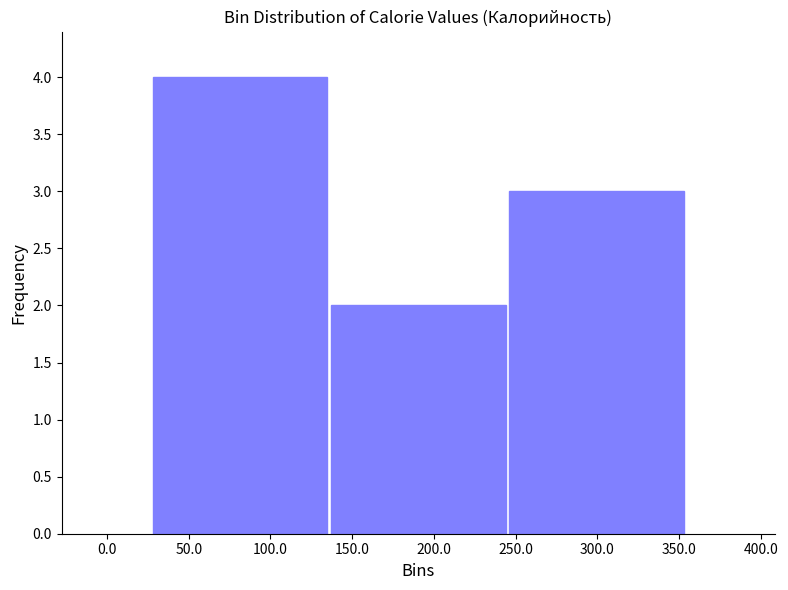

Reading left to right, list every bar in this chart as the range it spans on the x-axis followed by its height. Neither the bar edges nor the heights are printed on the chart, so give them approximately, as read against the axes.

25 to 135: 4
135 to 245: 2
245 to 355: 3